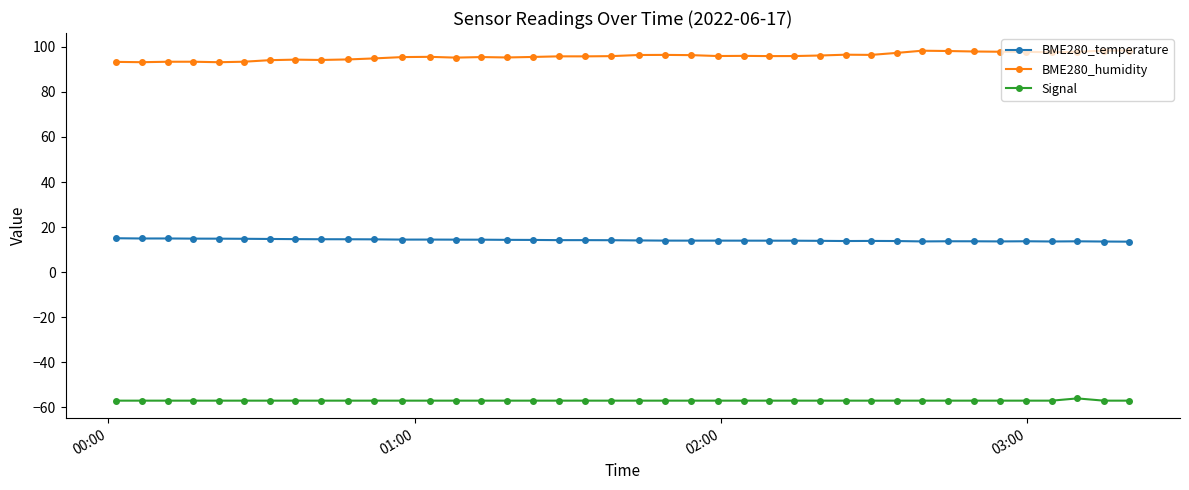

Rank the series by their maximum value, from lowest to highest.

Signal, BME280_temperature, BME280_humidity